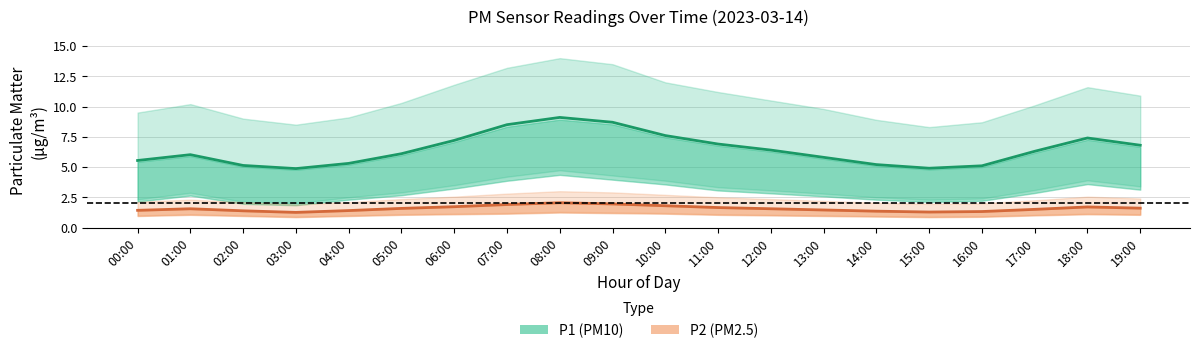

What are all the series names shown in the legend?

P1 (PM10), P2 (PM2.5)